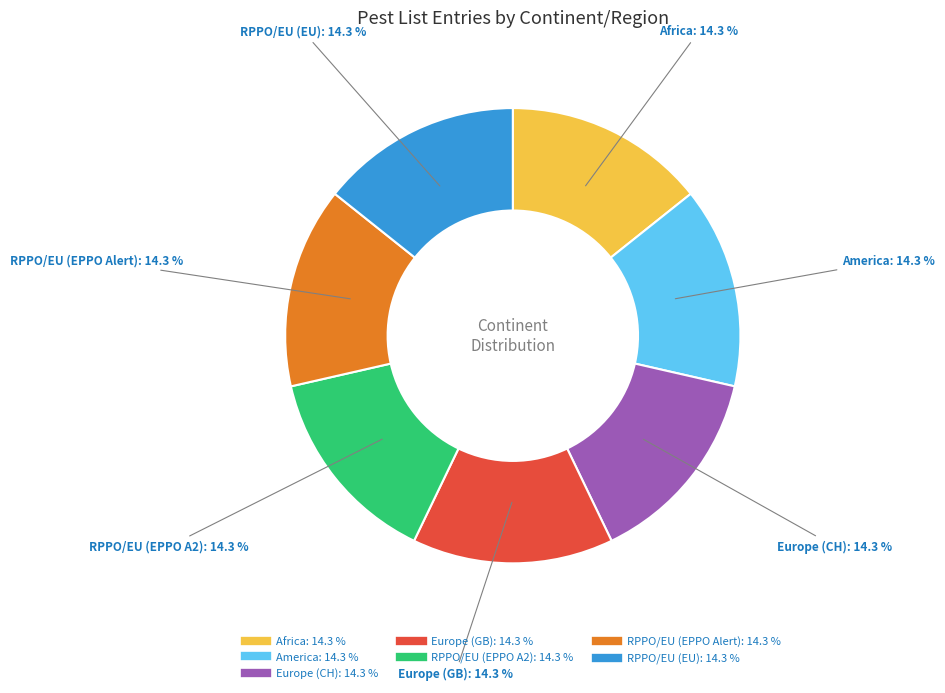

To the nearest percent, what percentage of the pie is America?

14%